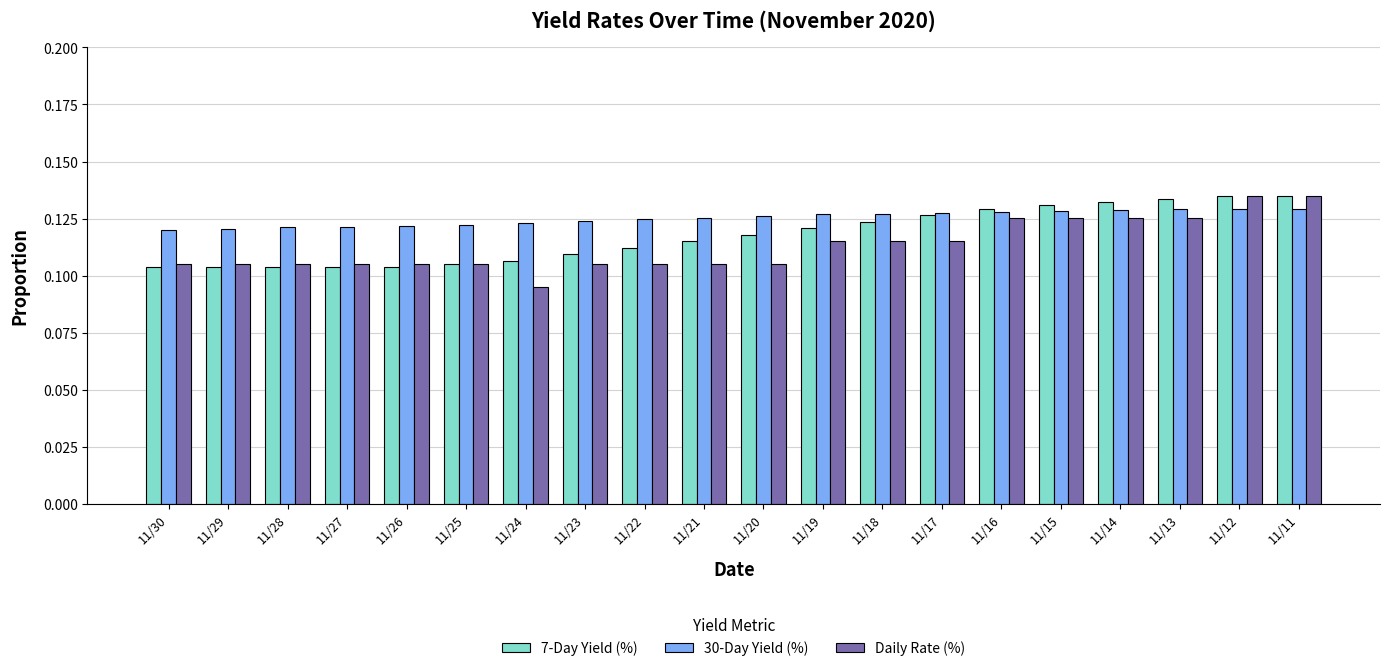

Rank the series at 11/15 from highest to lowest value.

7-Day Yield (%), 30-Day Yield (%), Daily Rate (%)